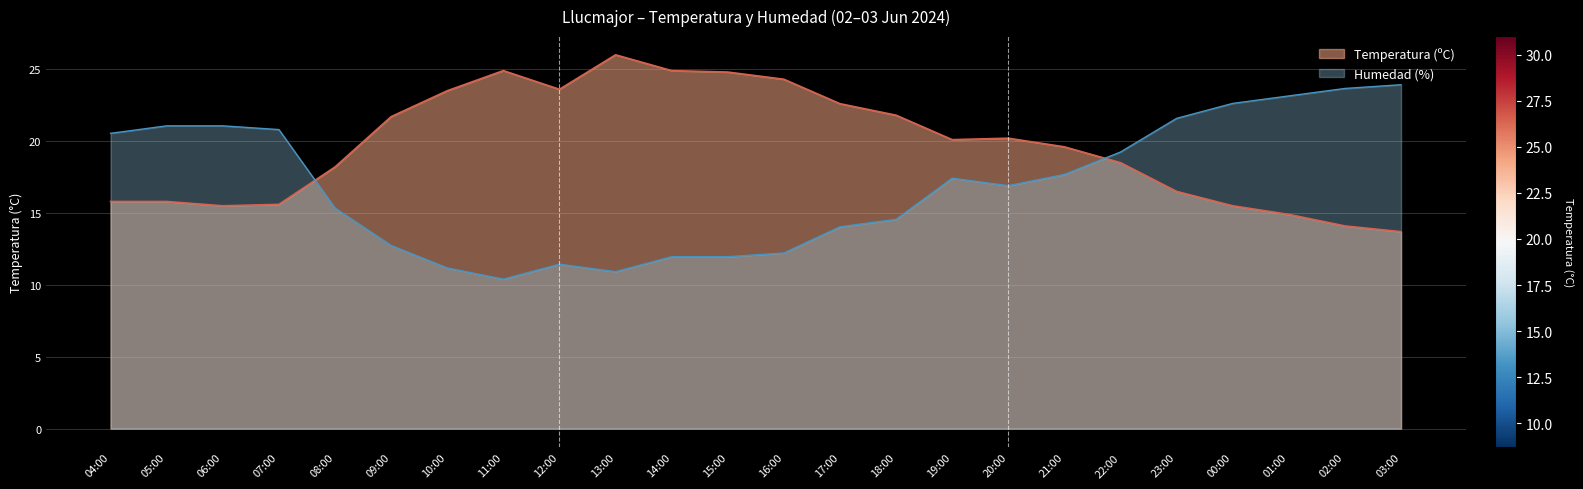

True or false: Temperatura (ºC) has a value of 23.5 at 10:00.

True